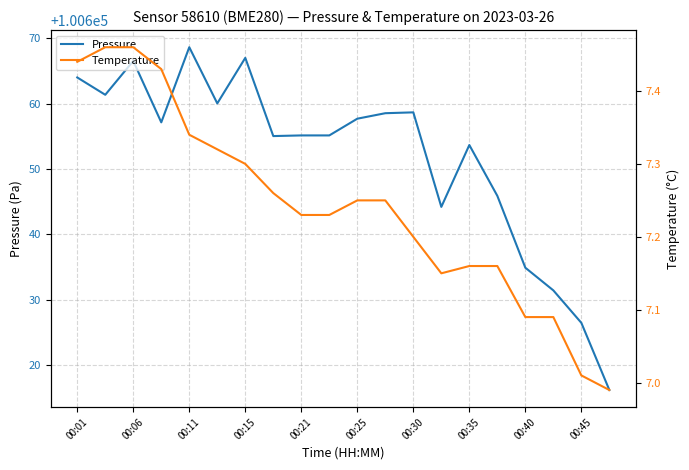

The Pressure series shows 100657.7 at 00:25. True or false?

True